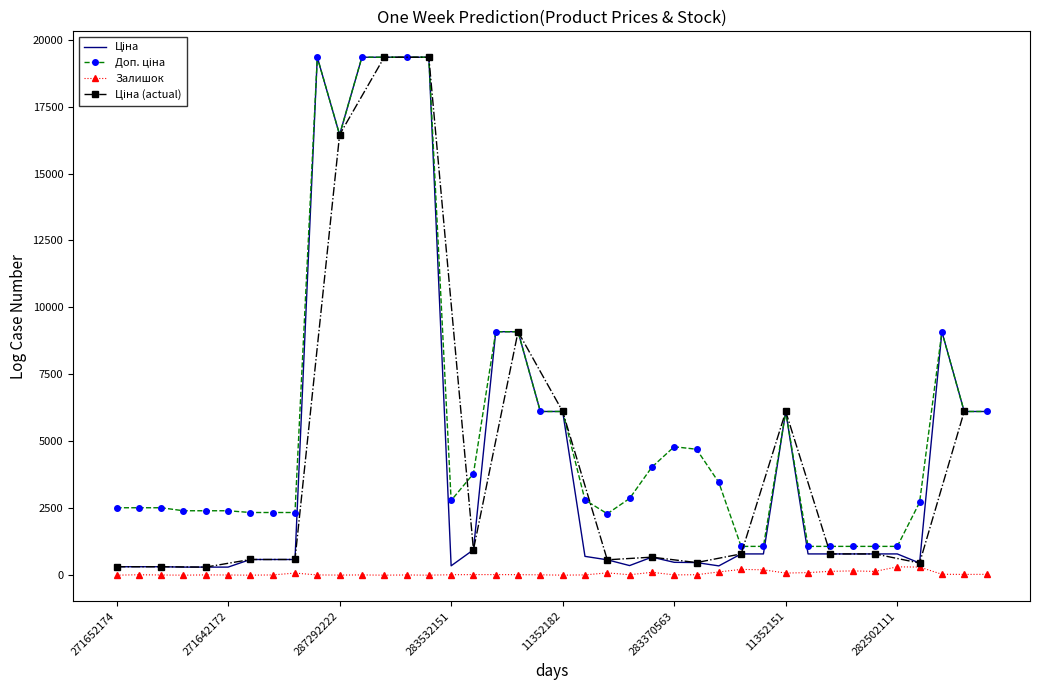

Is it true that Ціна equals 19343.1 at 287302224?

True